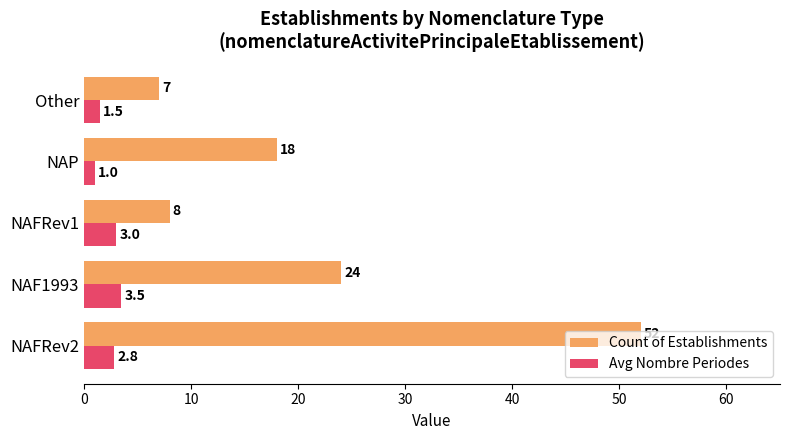

Which series changed the most between NAFRev1 and Other?

Avg Nombre Periodes